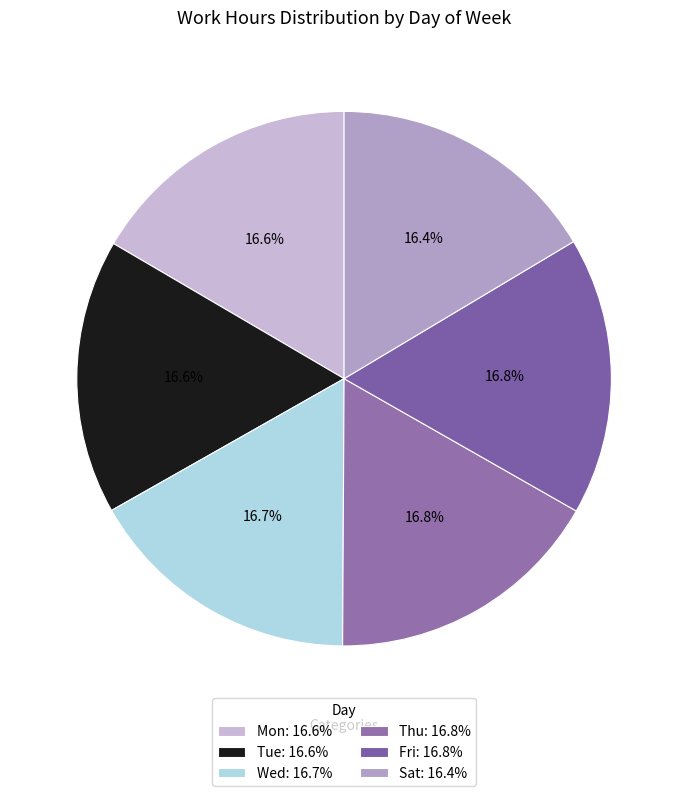

Count the number of slices in the pie.

6